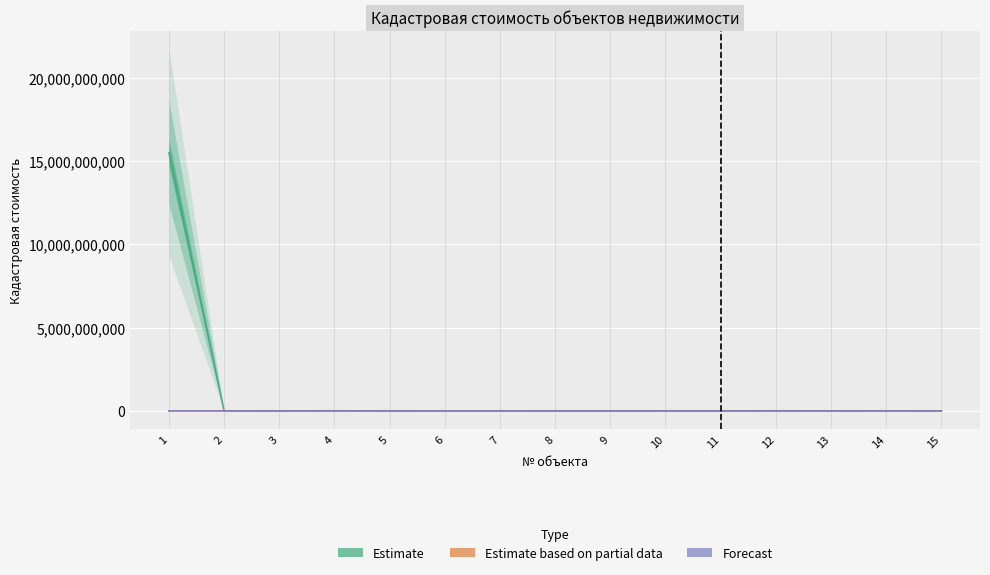

What is the difference between the Estimate based on partial data values at 11 and 15?

267328.7